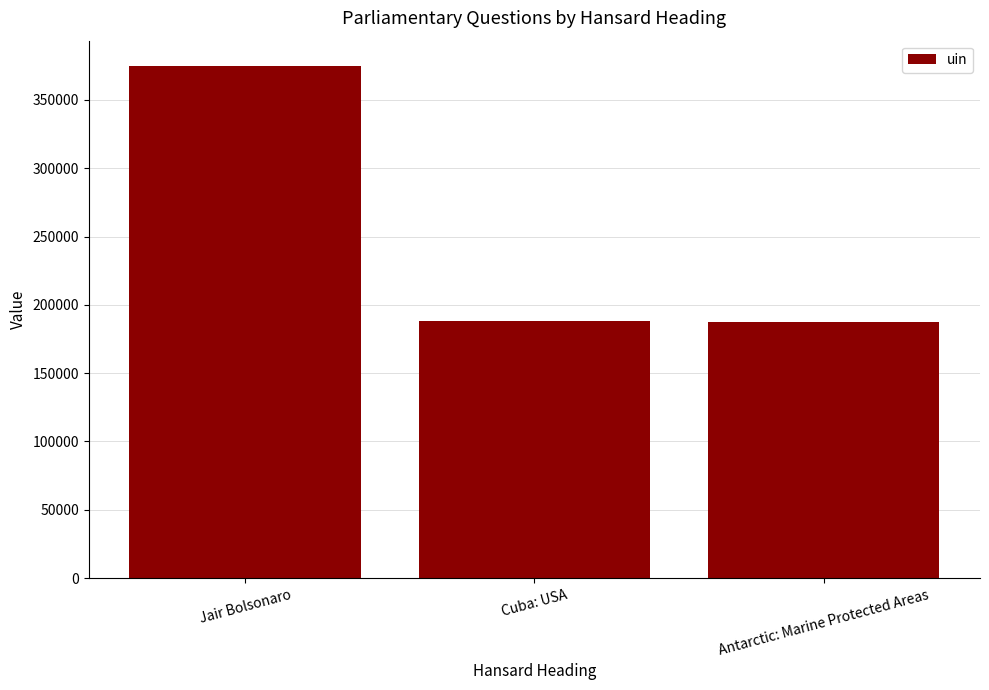

Where is the data nearest to the value 281001?

Cuba: USA